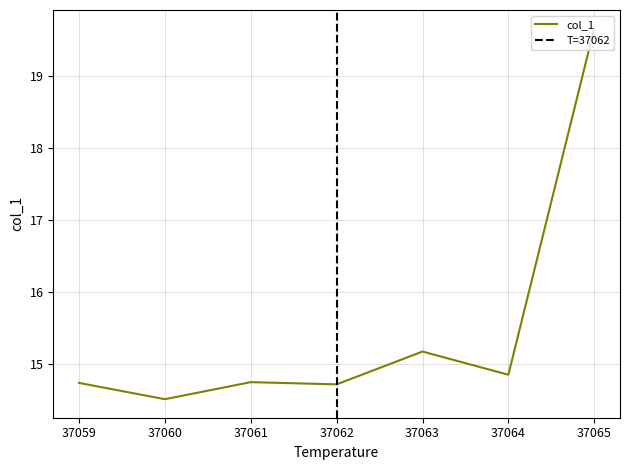

What value does the data have at 37061?

14.7